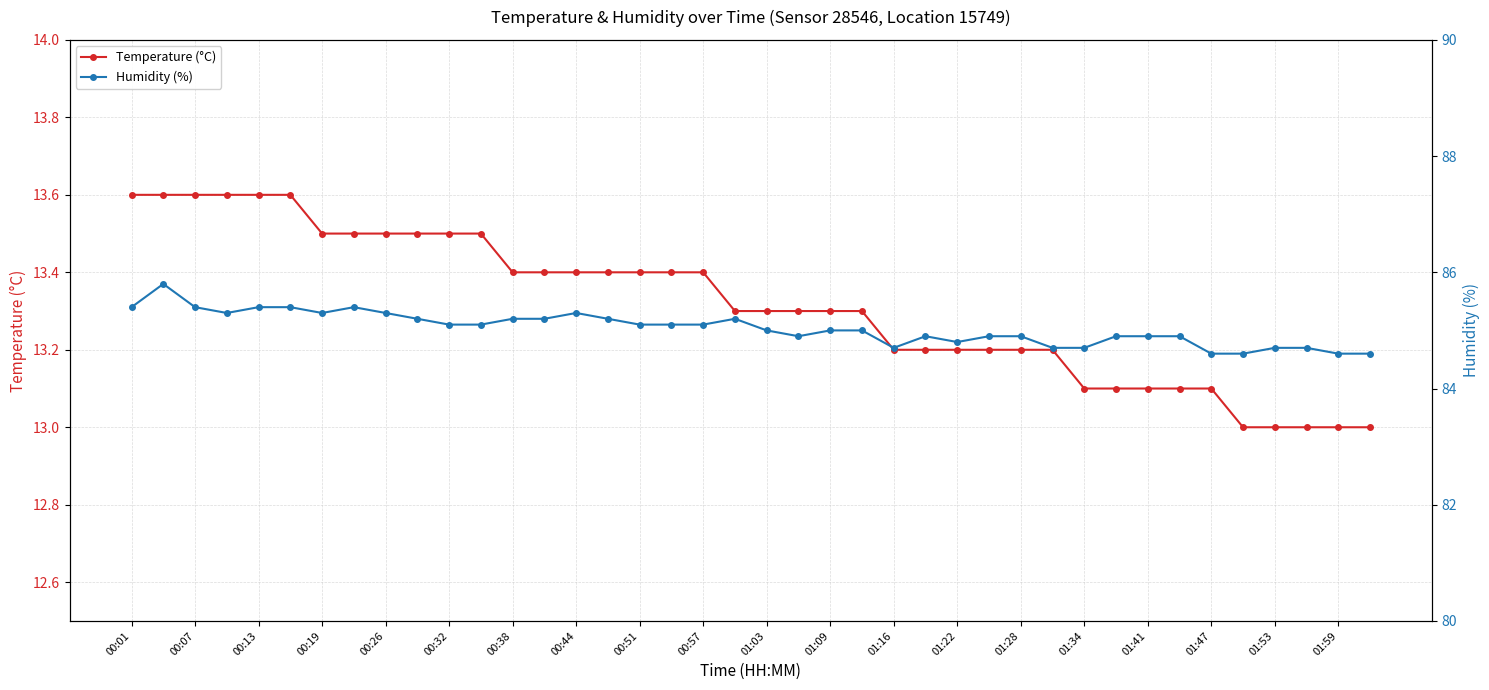

What is the maximum value for Temperature (°C)?

13.6